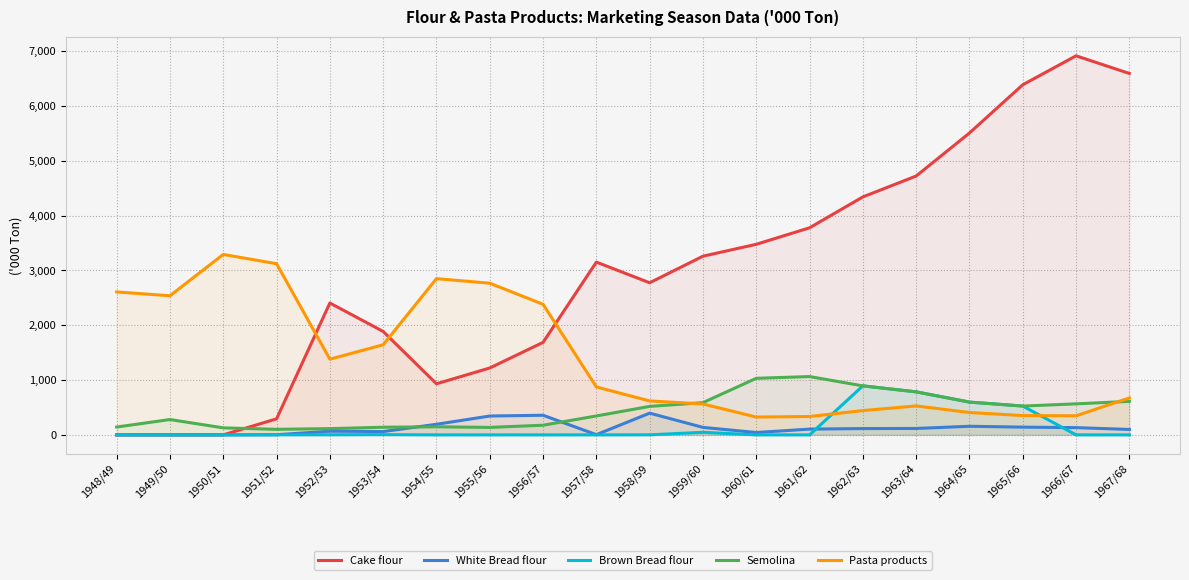

The value of White Bread flour at 1967/68 is 99.0. True or false?

True